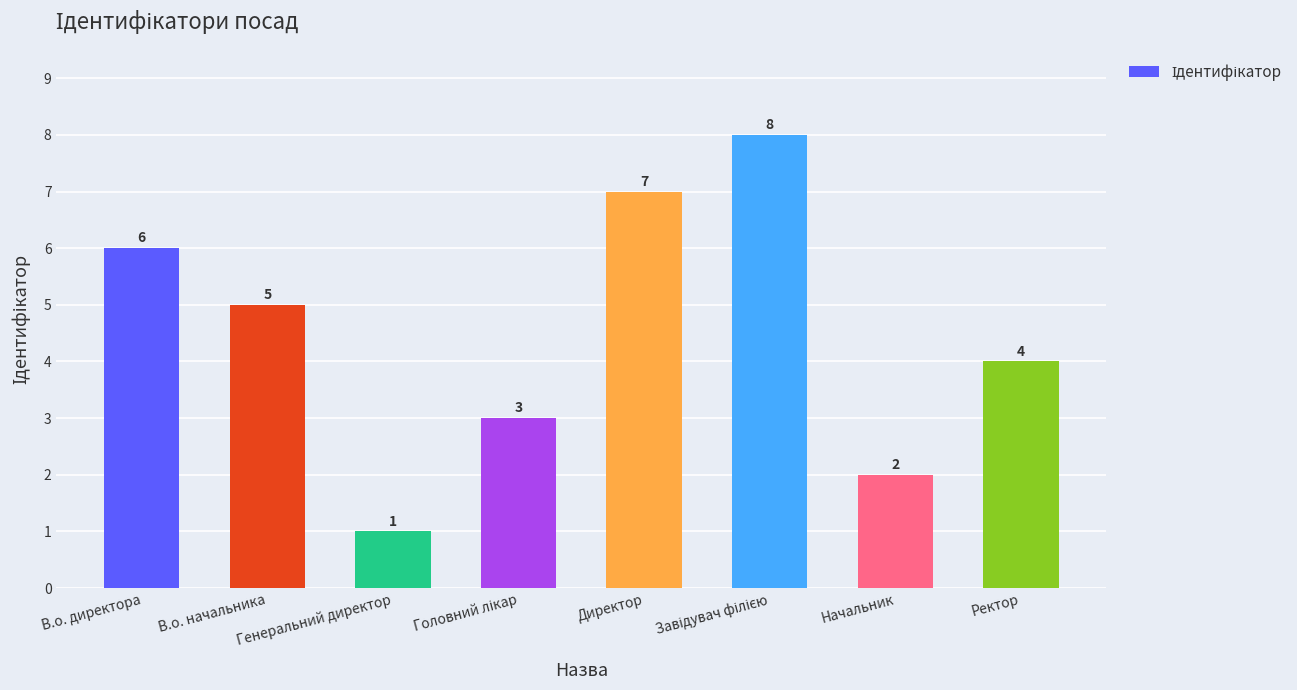

The value at Ректор is 1. True or false?

False